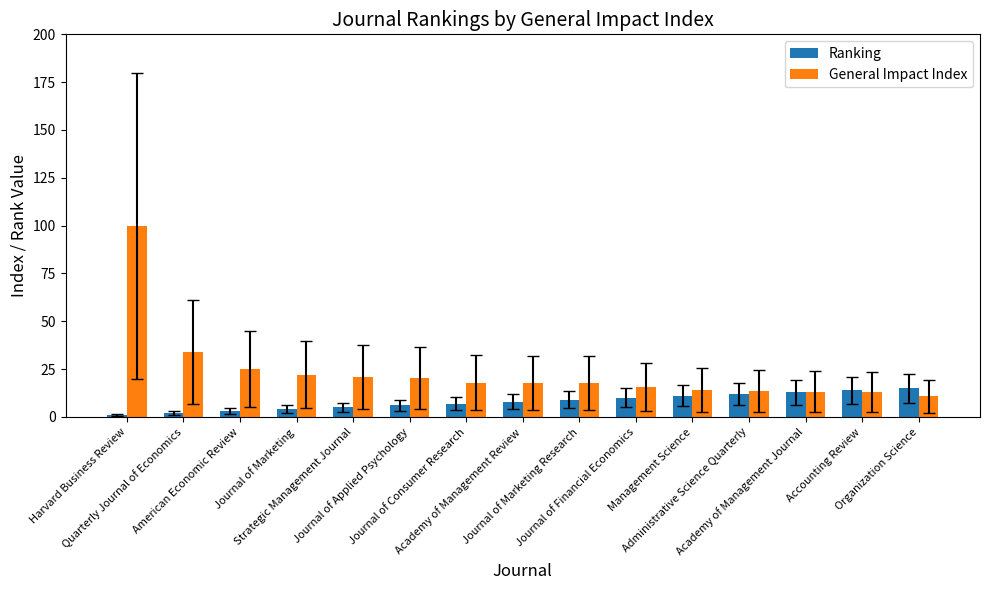

How many data points in Ranking are less than 8?

7